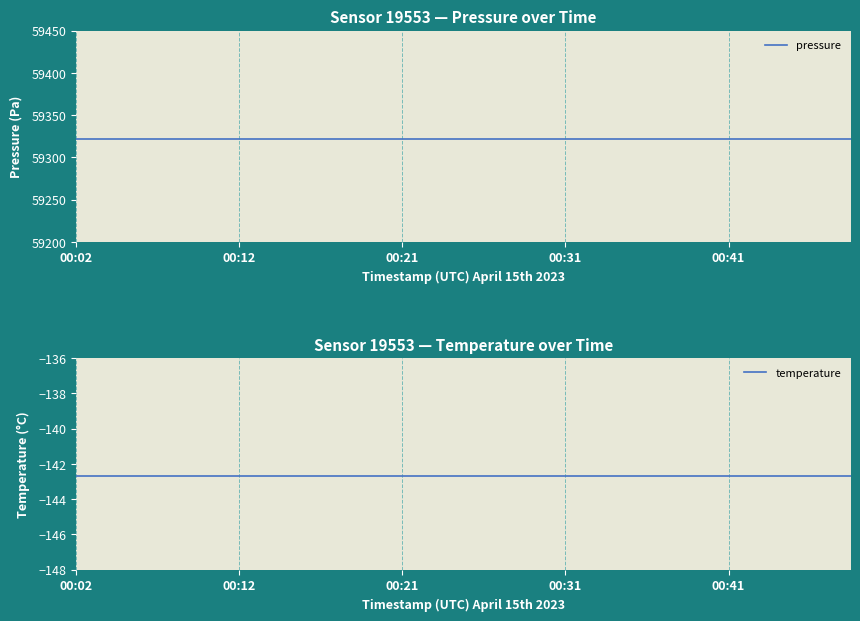

True or false: temperature has more than 0 points higher than both neighbors.

False